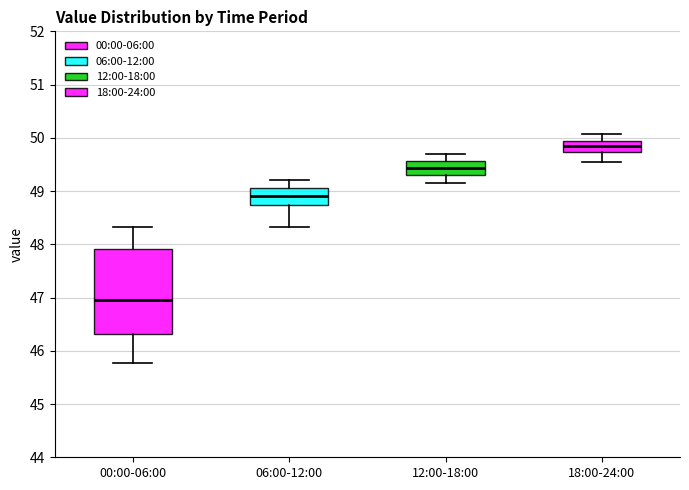

Reading left to right, read every box against the y-axis: the position of its median line, the range the box covers, and the ends of its whiskers. The values are not printed on the chart, so give them approximately, as read against the axis.

00:00-06:00: median 47.0, box 46.3 to 47.9, whiskers 45.8 to 48.3
06:00-12:00: median 48.9, box 48.7 to 49.1, whiskers 48.3 to 49.2
12:00-18:00: median 49.4, box 49.3 to 49.6, whiskers 49.2 to 49.7
18:00-24:00: median 49.9 (inside the box), box 49.7 to 49.9, whiskers 49.6 to 50.1